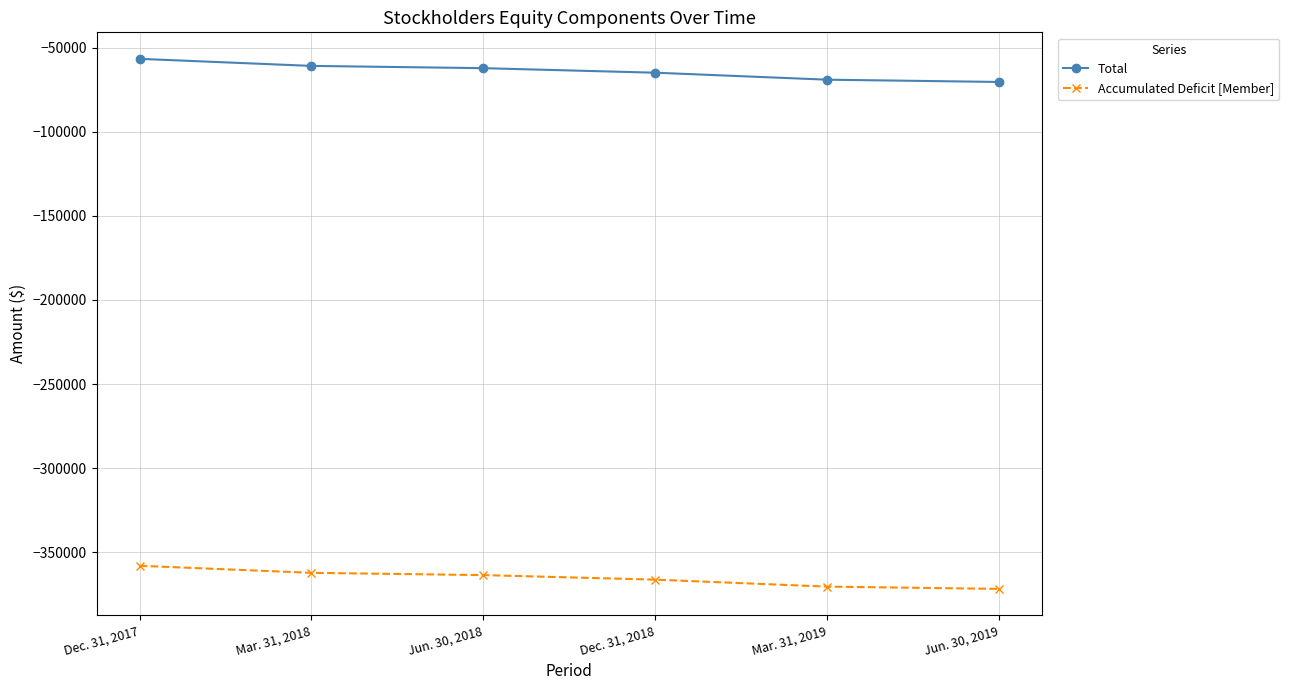

True or false: Accumulated Deficit [Member] and Total cross at least once.

False